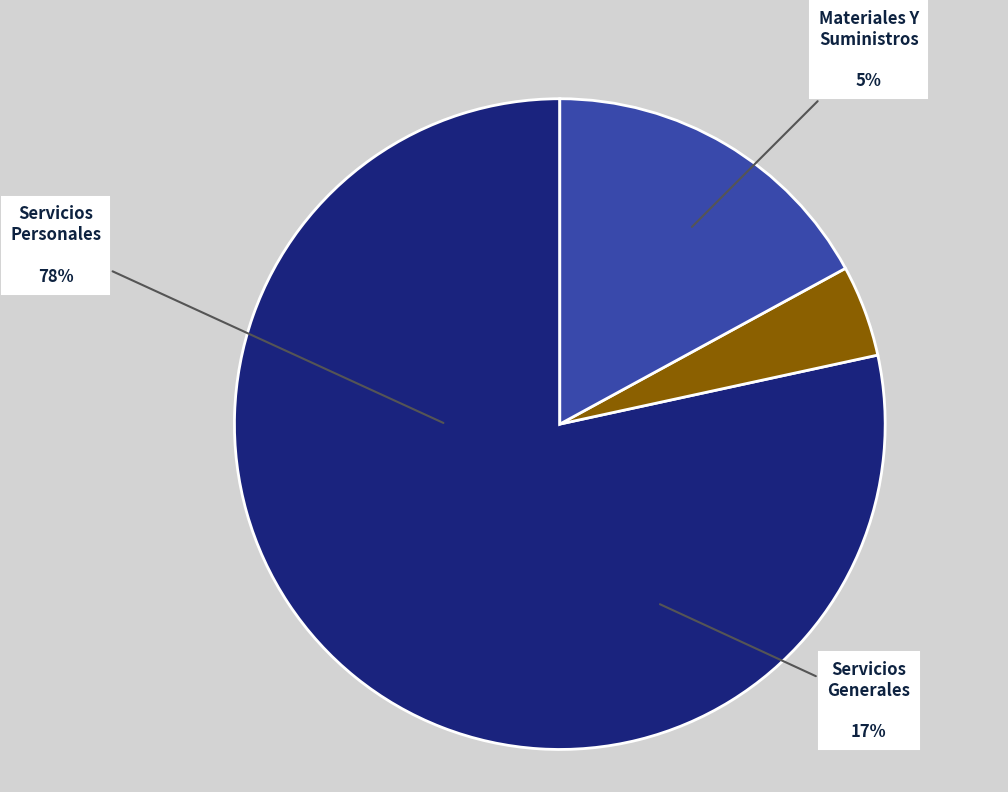

Is it true that Materiales Y Suministros is 1% of the pie?

False